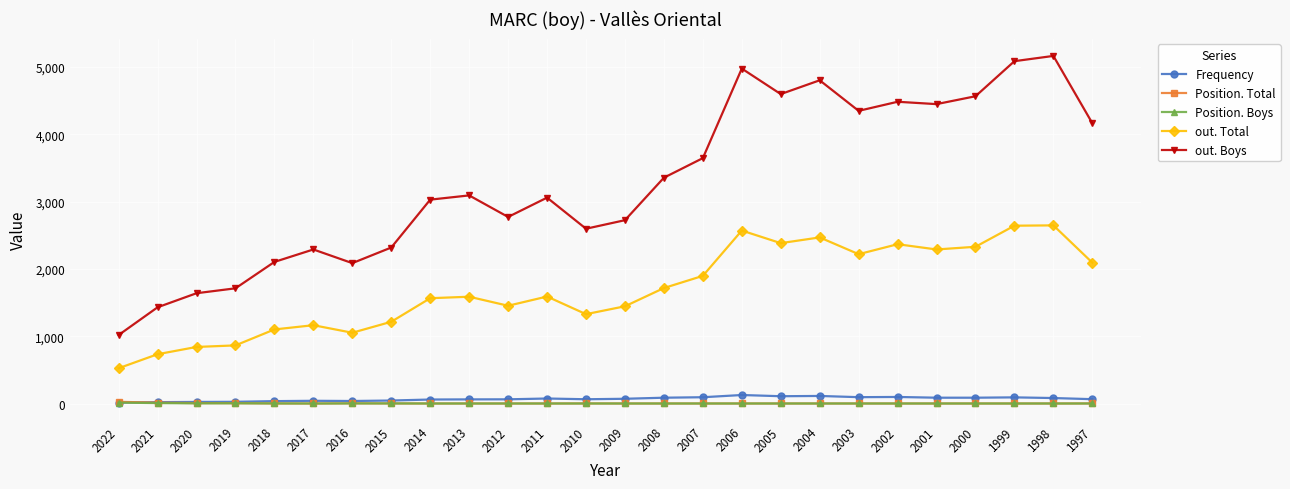

The out. Boys series shows 4565 at 2000. True or false?

True